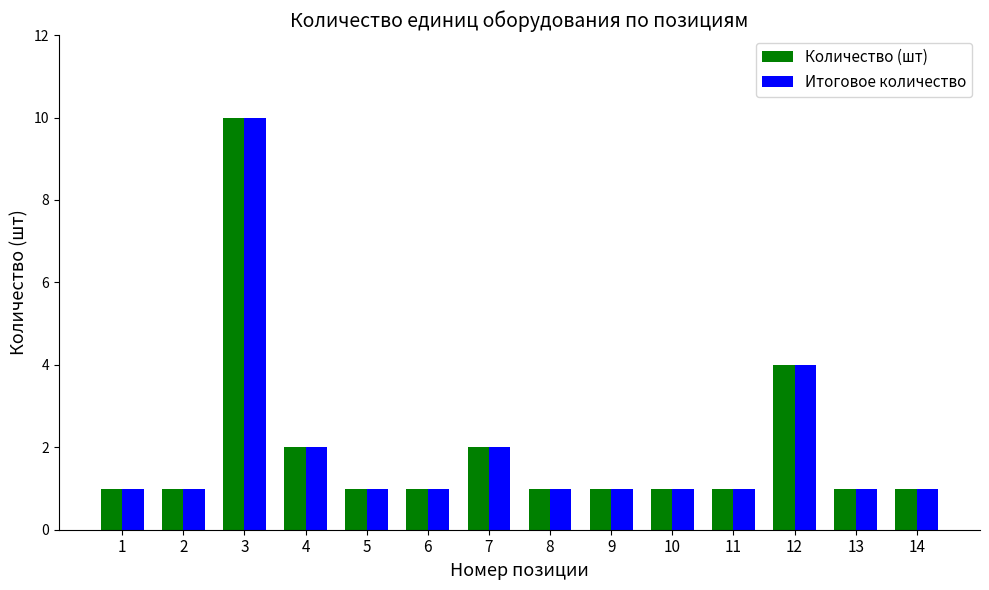

What is the minimum value for Количество (шт)?

1